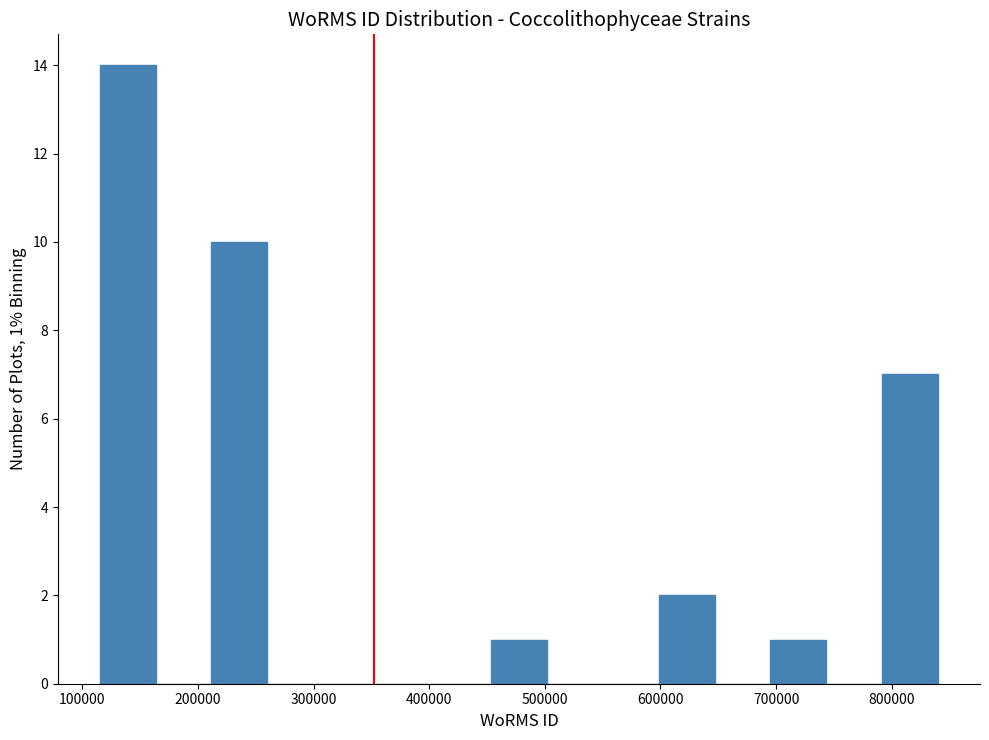

Over which range of the x-axis is the bar tallest?

120000 to 160000